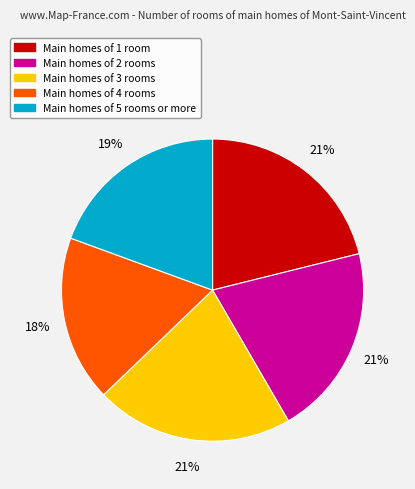

Count the number of slices in the pie.

5